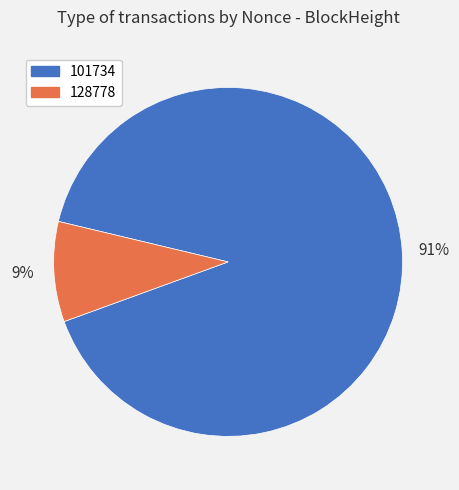

Is there a majority slice in this chart?

Yes